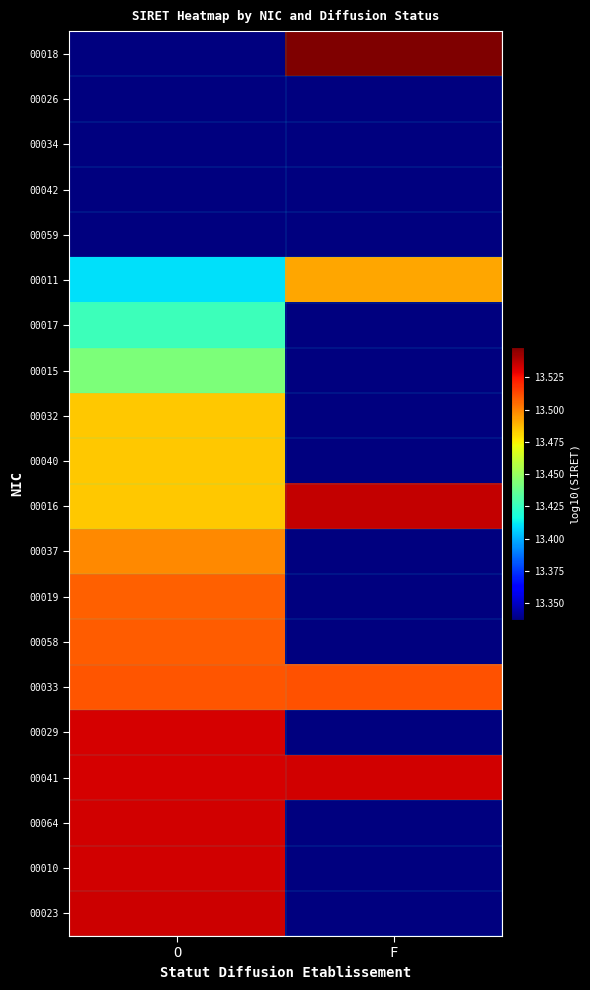

Reading left to right, transcribe all the data shown in this chart.

00018: O=13.3	F=13.5
00026: O=13.3	F=0.0
00034: O=13.3	F=0.0
00042: O=13.3	F=0.0
00059: O=13.3	F=0.0
00011: O=13.4	F=13.5
00017: O=13.4	F=0.0
00015: O=13.4	F=0.0
00032: O=13.5	F=0.0
00040: O=13.5	F=0.0
00016: O=13.5	F=13.5
00037: O=13.5	F=0.0
00019: O=13.5	F=0.0
00058: O=13.5	F=0.0
00033: O=13.5	F=13.5
00029: O=13.5	F=0.0
00041: O=13.5	F=13.5
00064: O=13.5	F=0.0
00010: O=13.5	F=0.0
00023: O=13.5	F=0.0